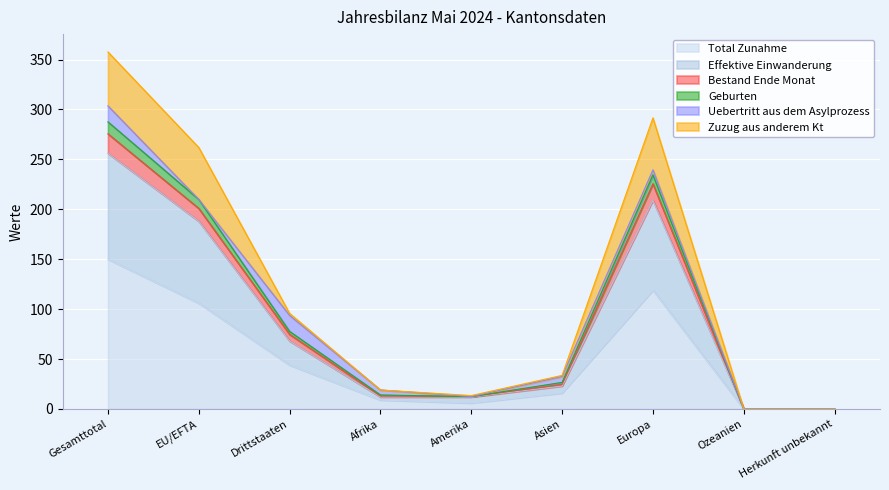

True or false: Geburten has a value of 9.4 at Amerika.

False